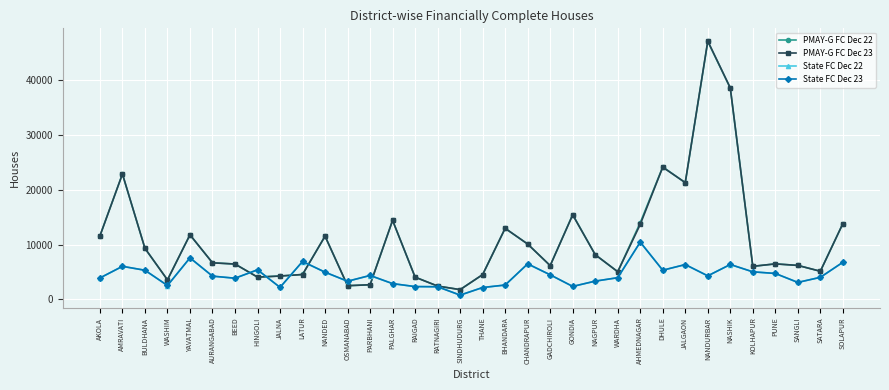

What position from the right is RATNAGIRI?

19